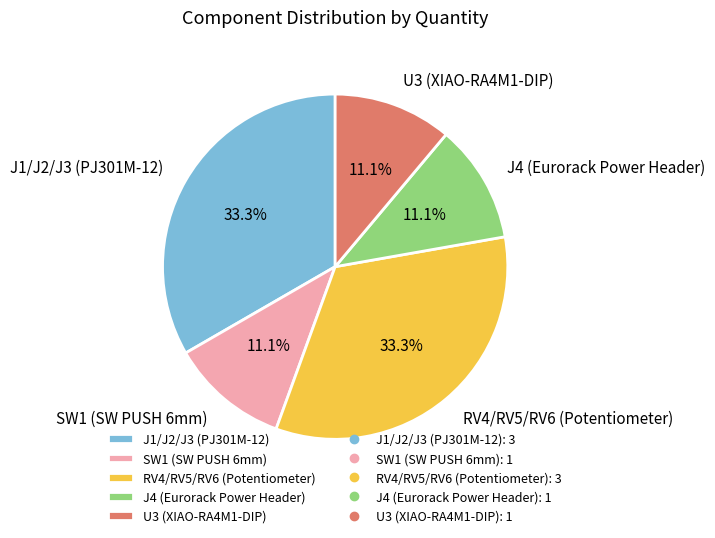

The SW1 (SW PUSH 6mm) slice represents 11% of the pie. True or false?

True